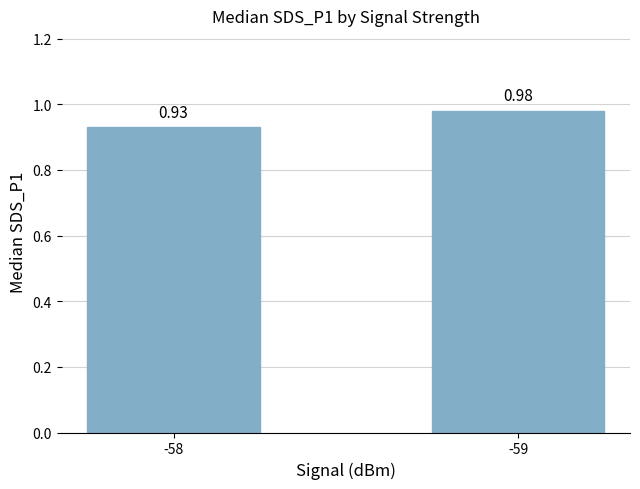

Which category has the lowest value across all series?

-58